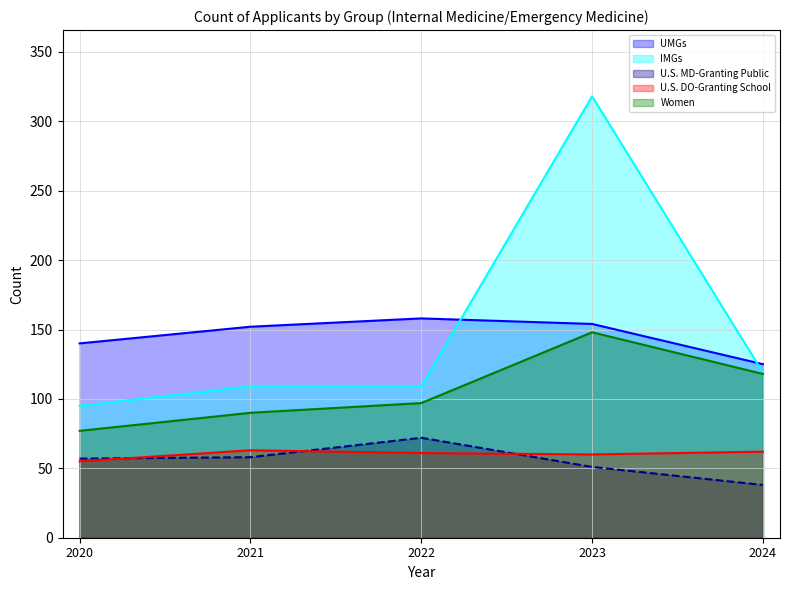

True or false: IMGs and Women intersect in this chart.

False